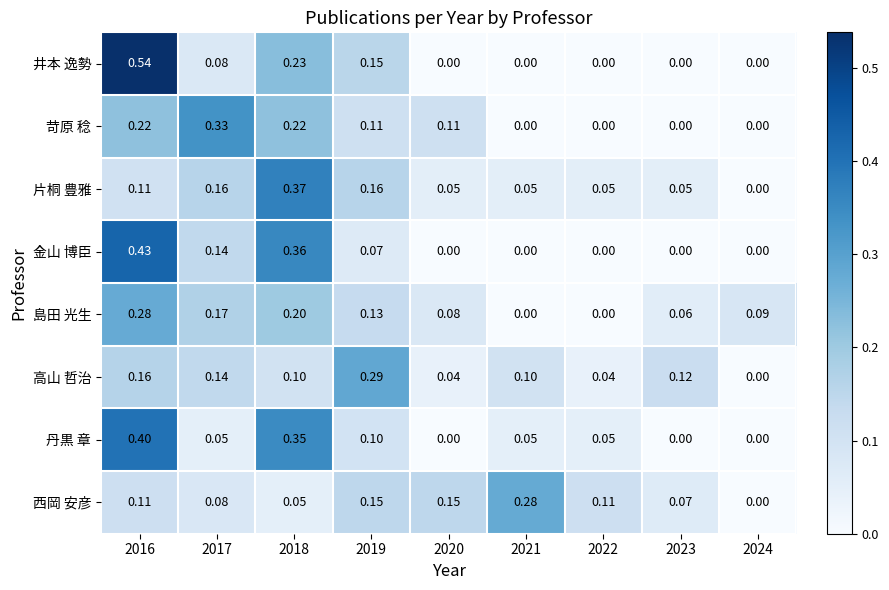

Which series has the largest total across all categories?

島田 光生